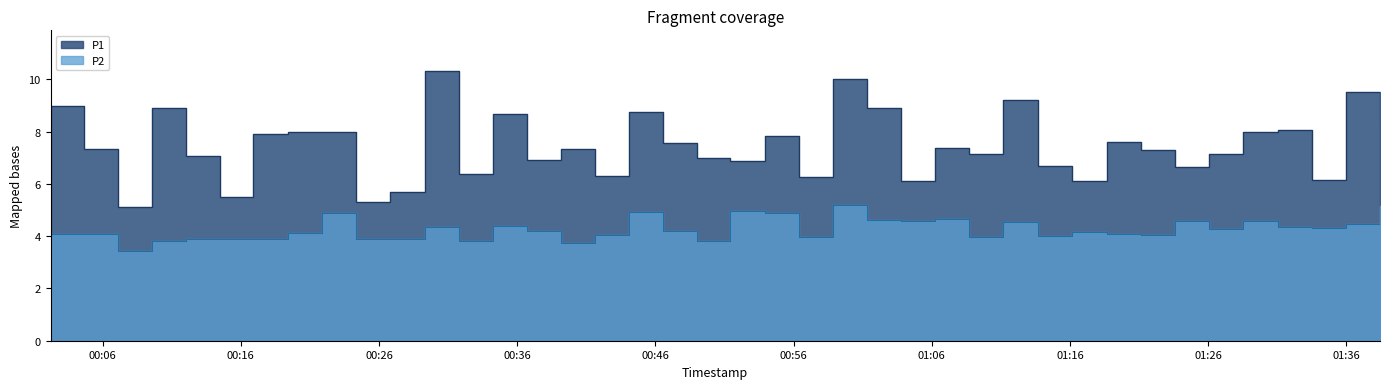

What is the lowest value of the P2 series?

3.4